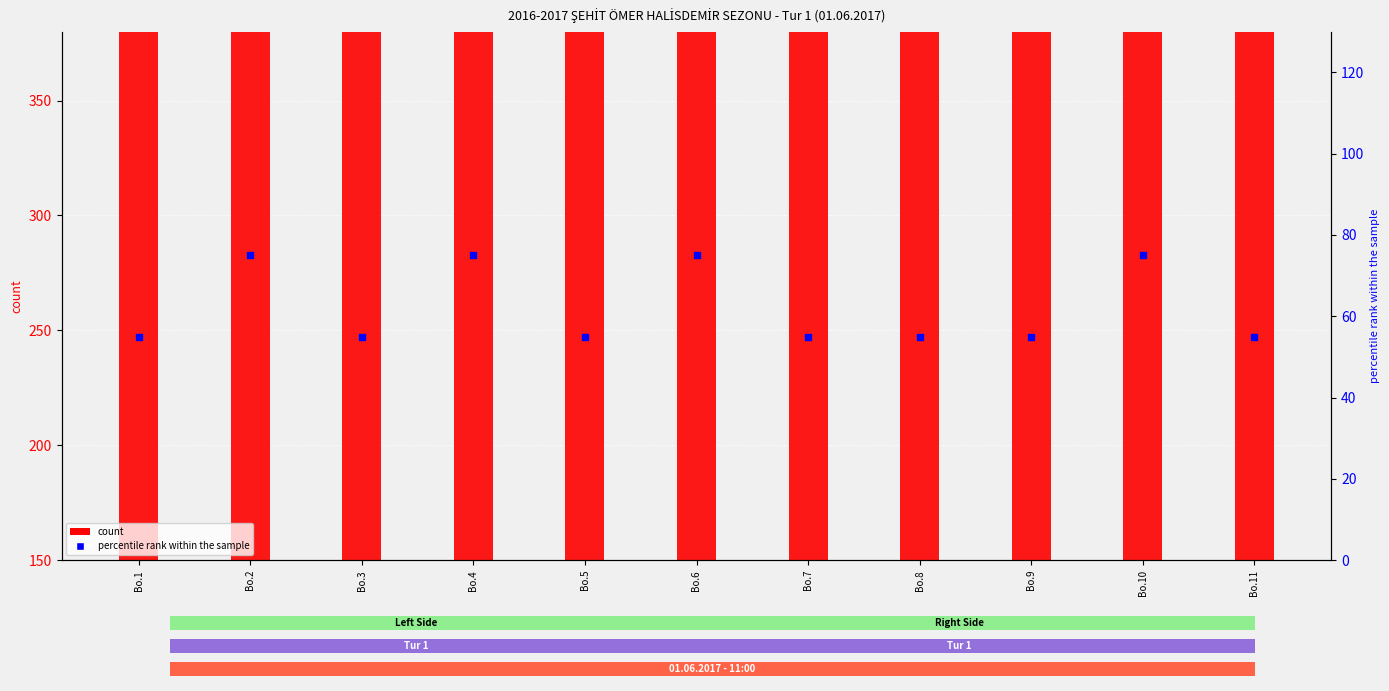

Which series has the largest Y range (max minus min)?

Left Player Points